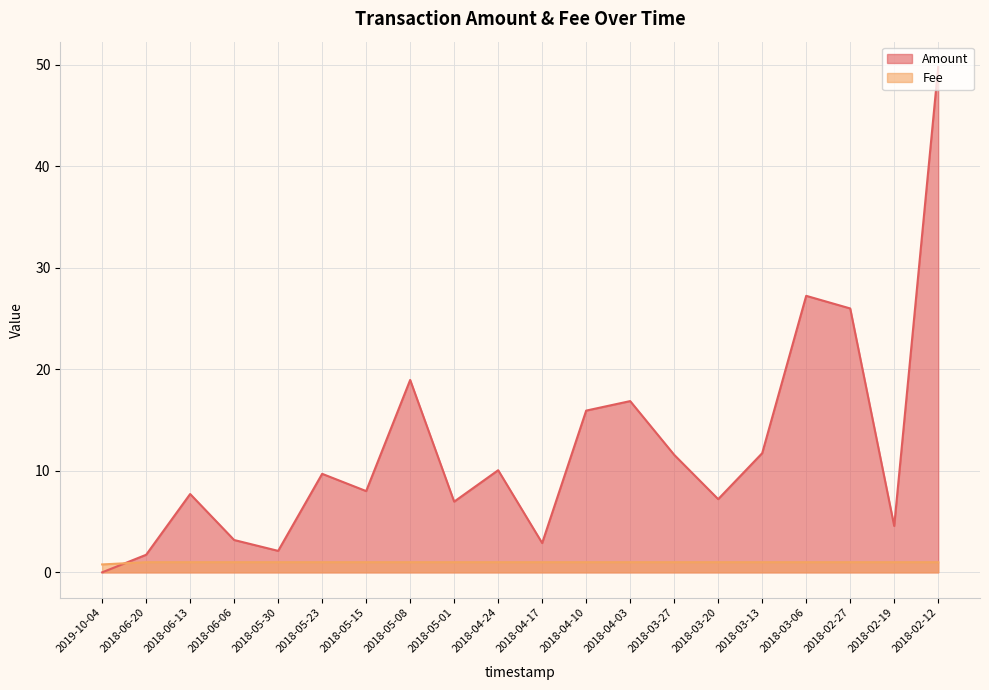

True or false: Fee has more than 0 points higher than both neighbors.

False